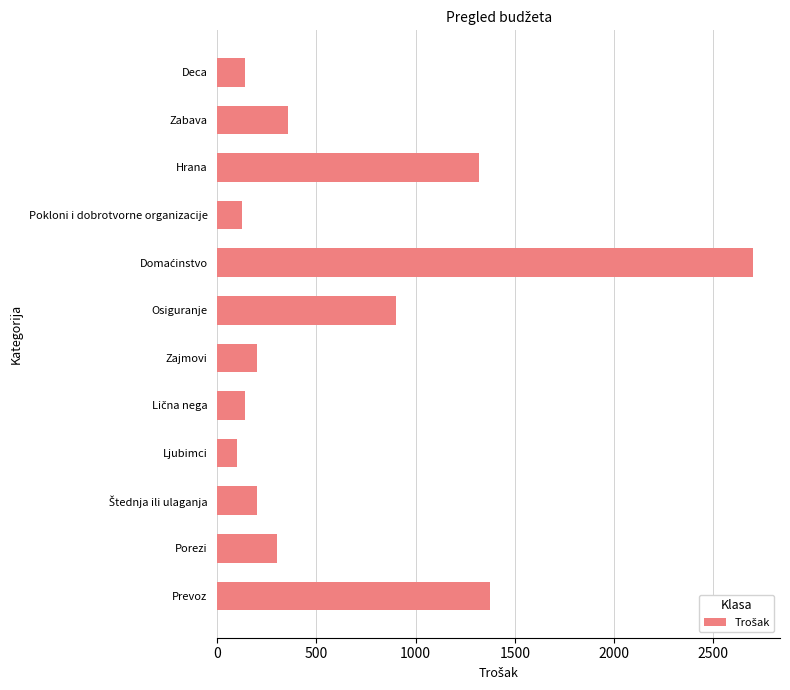

What is the average value?

655